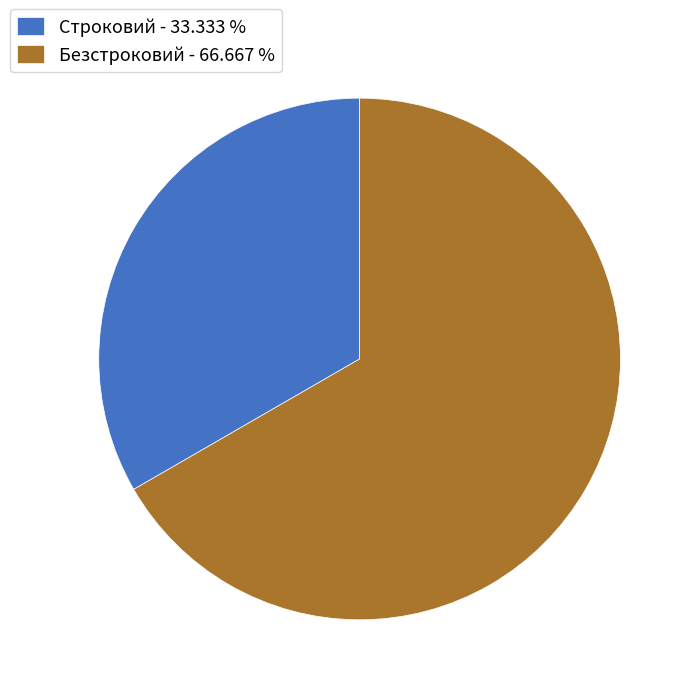

Rank the categories by value from lowest to highest.

Строковий, Безстроковий